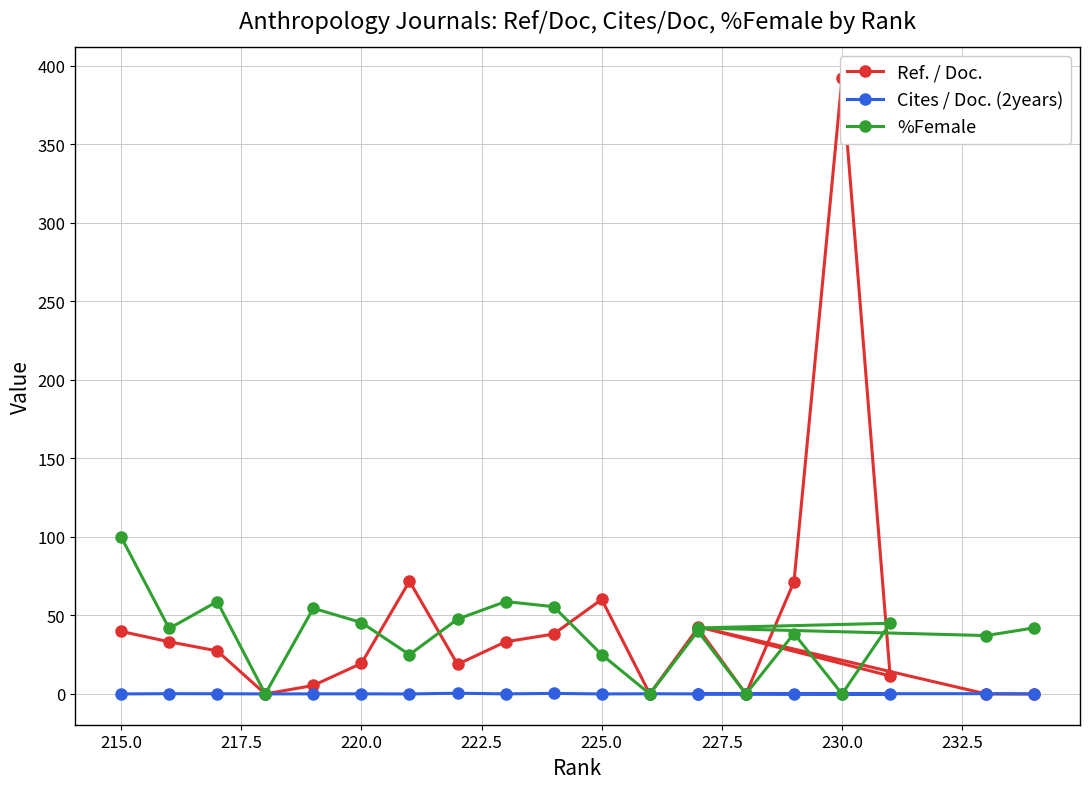

Rank the series by their average value, from lowest to highest.

Cites / Doc. (2years), %Female, Ref. / Doc.